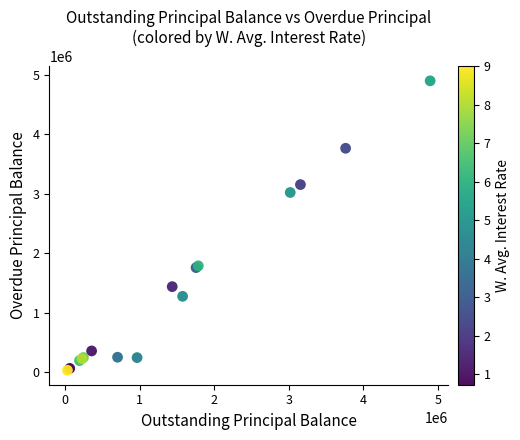

What Y value in the scatter plot is closest to 2463434?

3019780.7